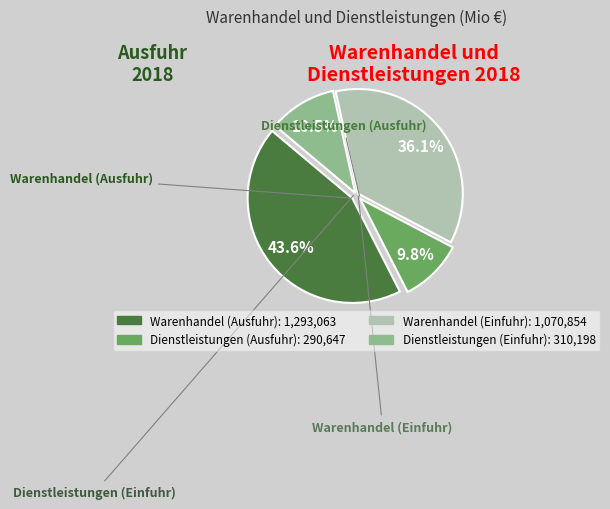

Count the number of slices in the pie.

4